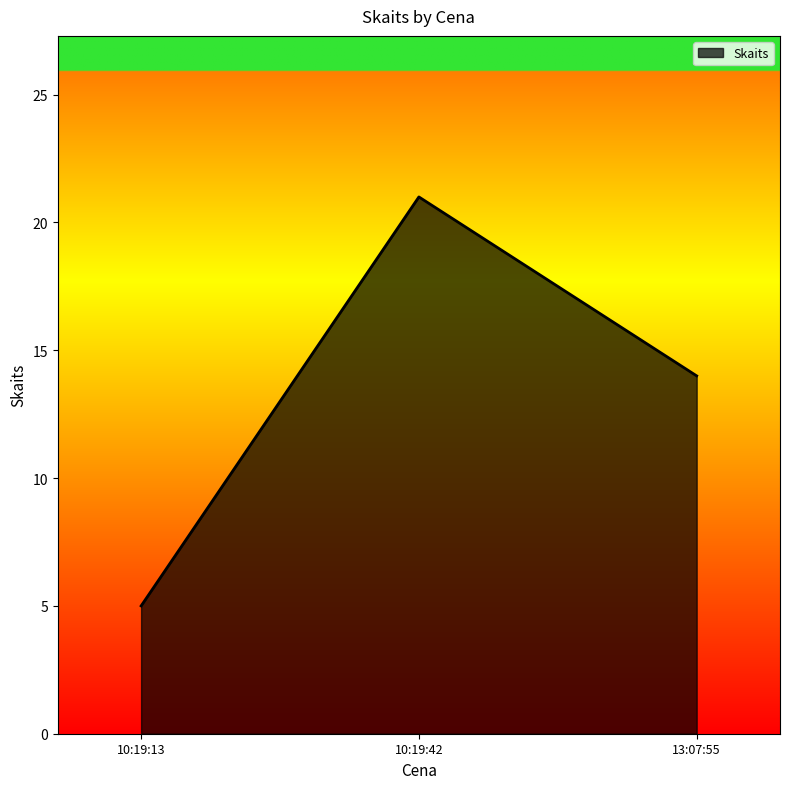

The chart shows a value of 21 at 10:19:42. True or false?

True